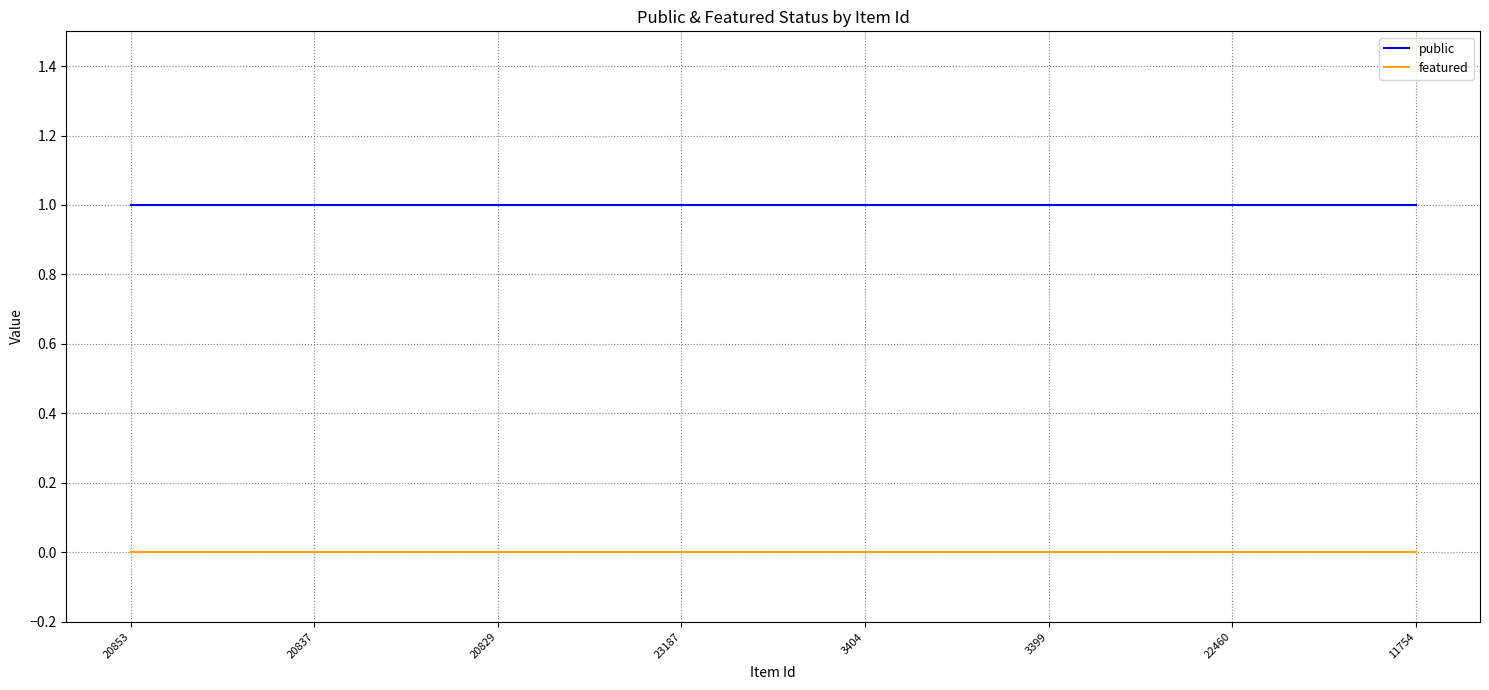

Reading right to left, list all the values displayed in this chart.

public: 11754=1	22460=1	3399=1	3404=1	23187=1	20829=1	20837=1	20853=1
featured: 11754=0	22460=0	3399=0	3404=0	23187=0	20829=0	20837=0	20853=0